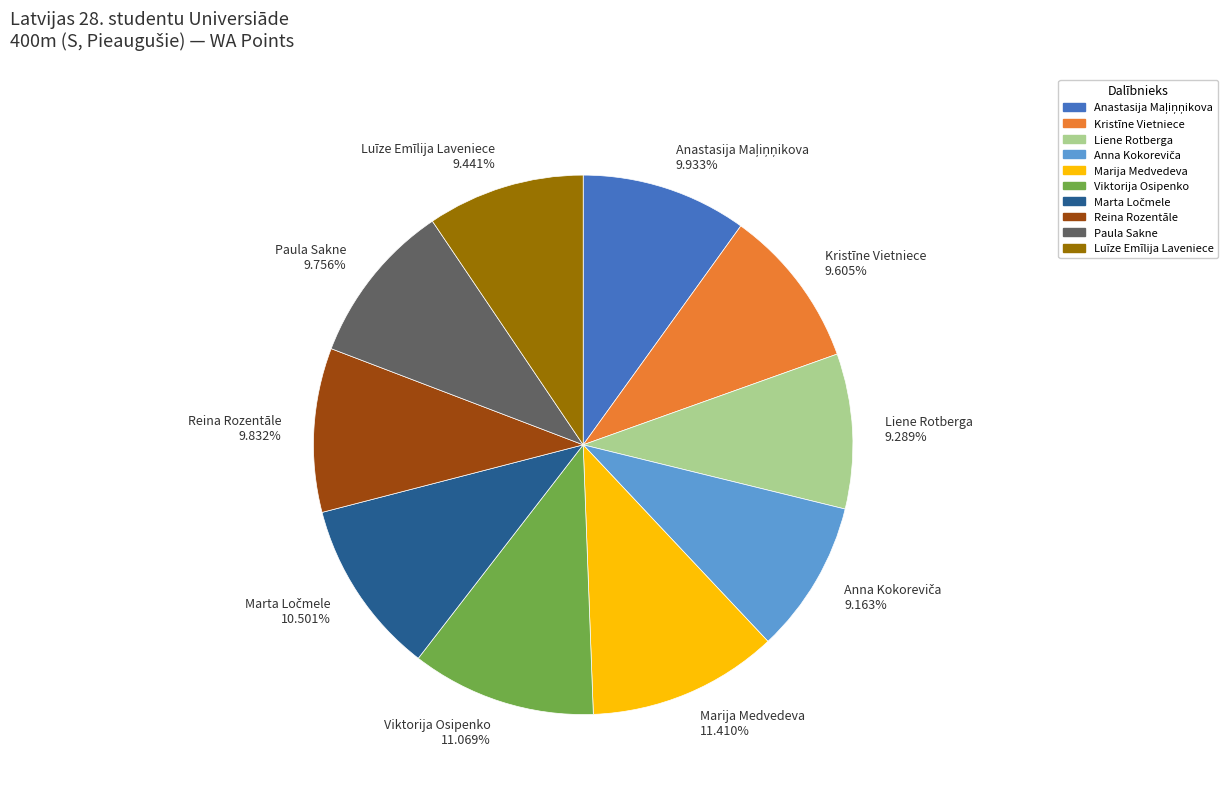

How many segments does this pie chart have?

10